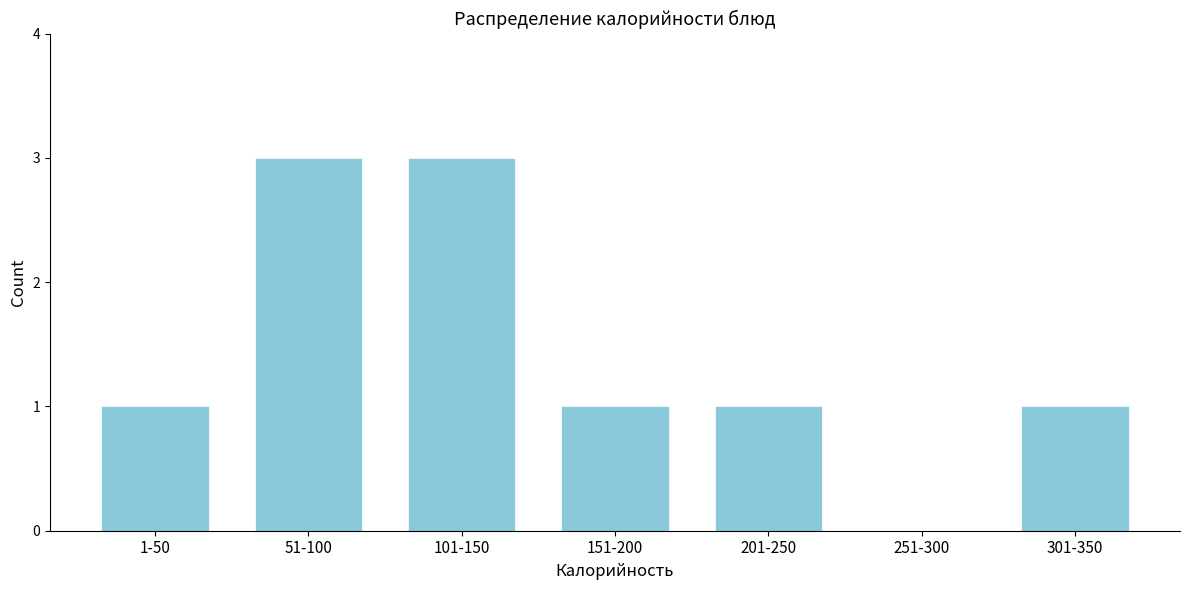

Reading left to right, what are all the values shown in this chart?

1-50=1	51-100=3	101-150=3	151-200=1	201-250=1	251-300=0	301-350=1